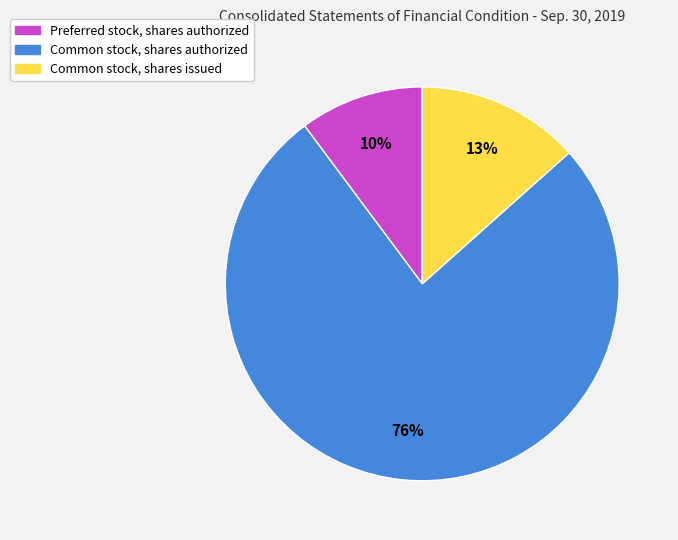

To the nearest percent, what is the average slice percentage?

33%